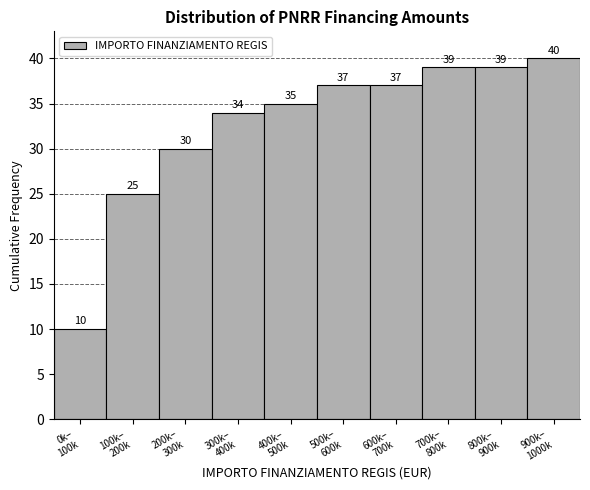

Reading left to right, list all the values displayed in this chart.

10	25	30	34	35	37	37	39	39	40